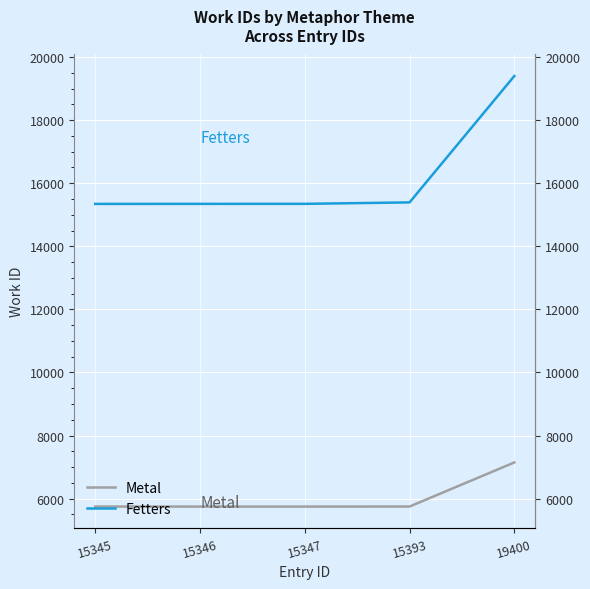

How many values in the Fetters series exceed 15347?

2